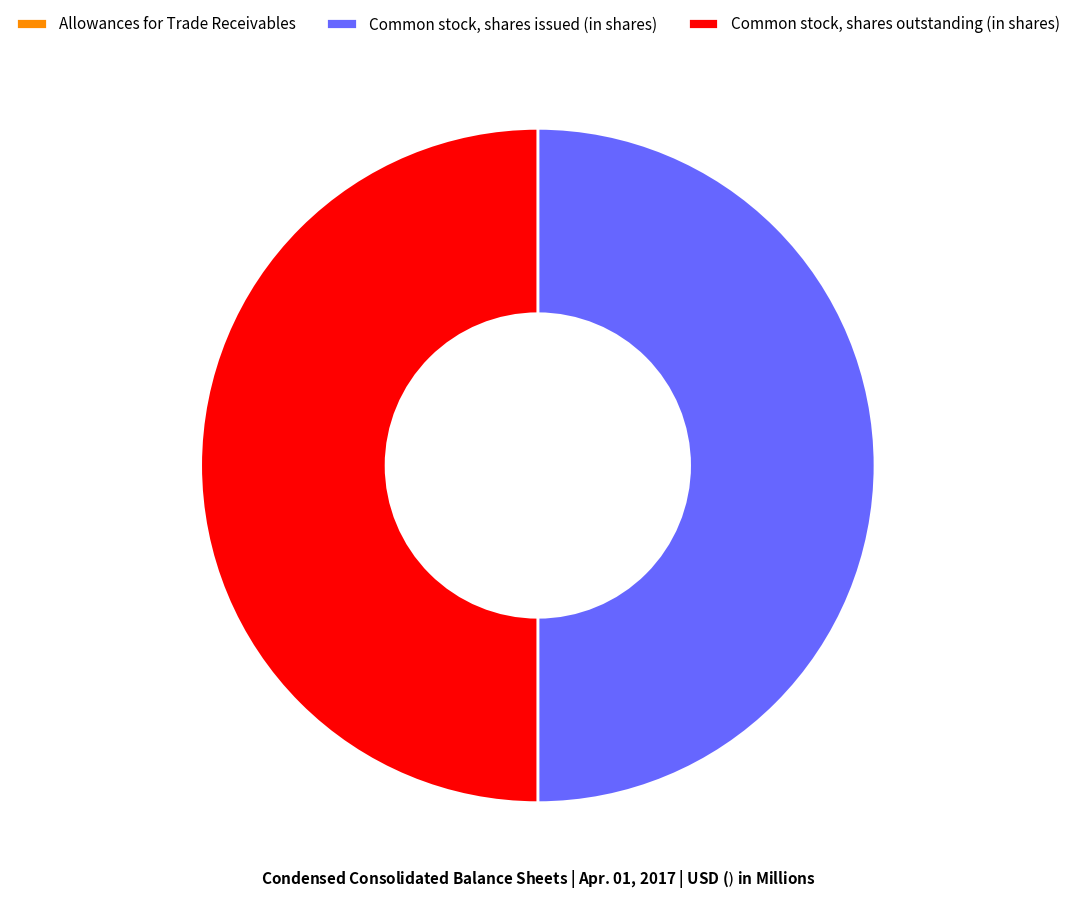

Is it true that Common stock, shares outstanding (in shares) is 50% of the pie?

True